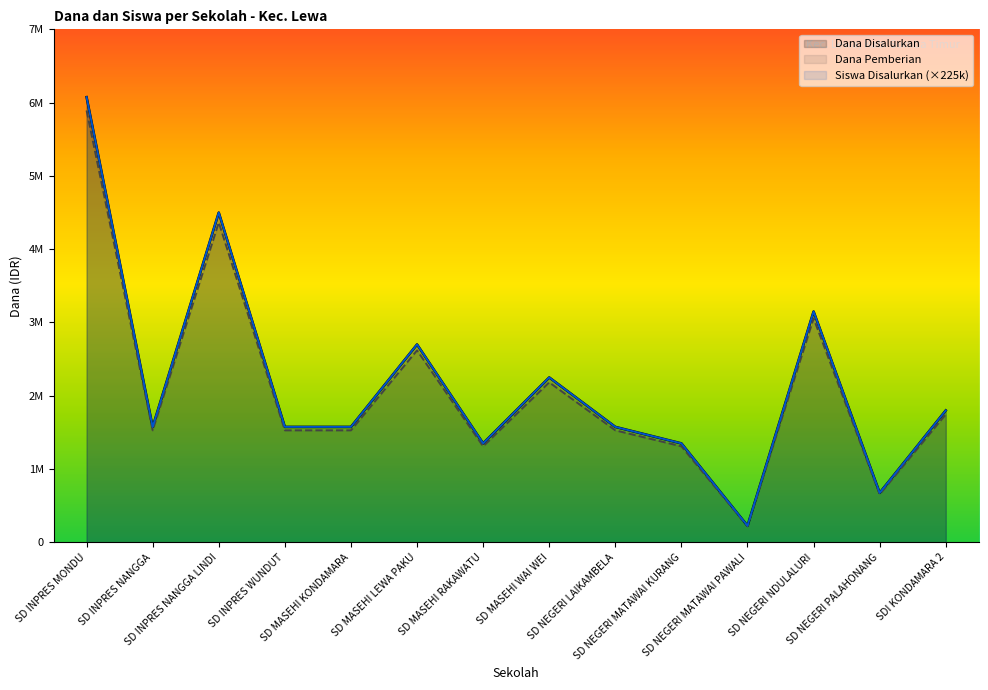

At which category does Dana Pemberian reach its first local valley?

SD INPRES NANGGA